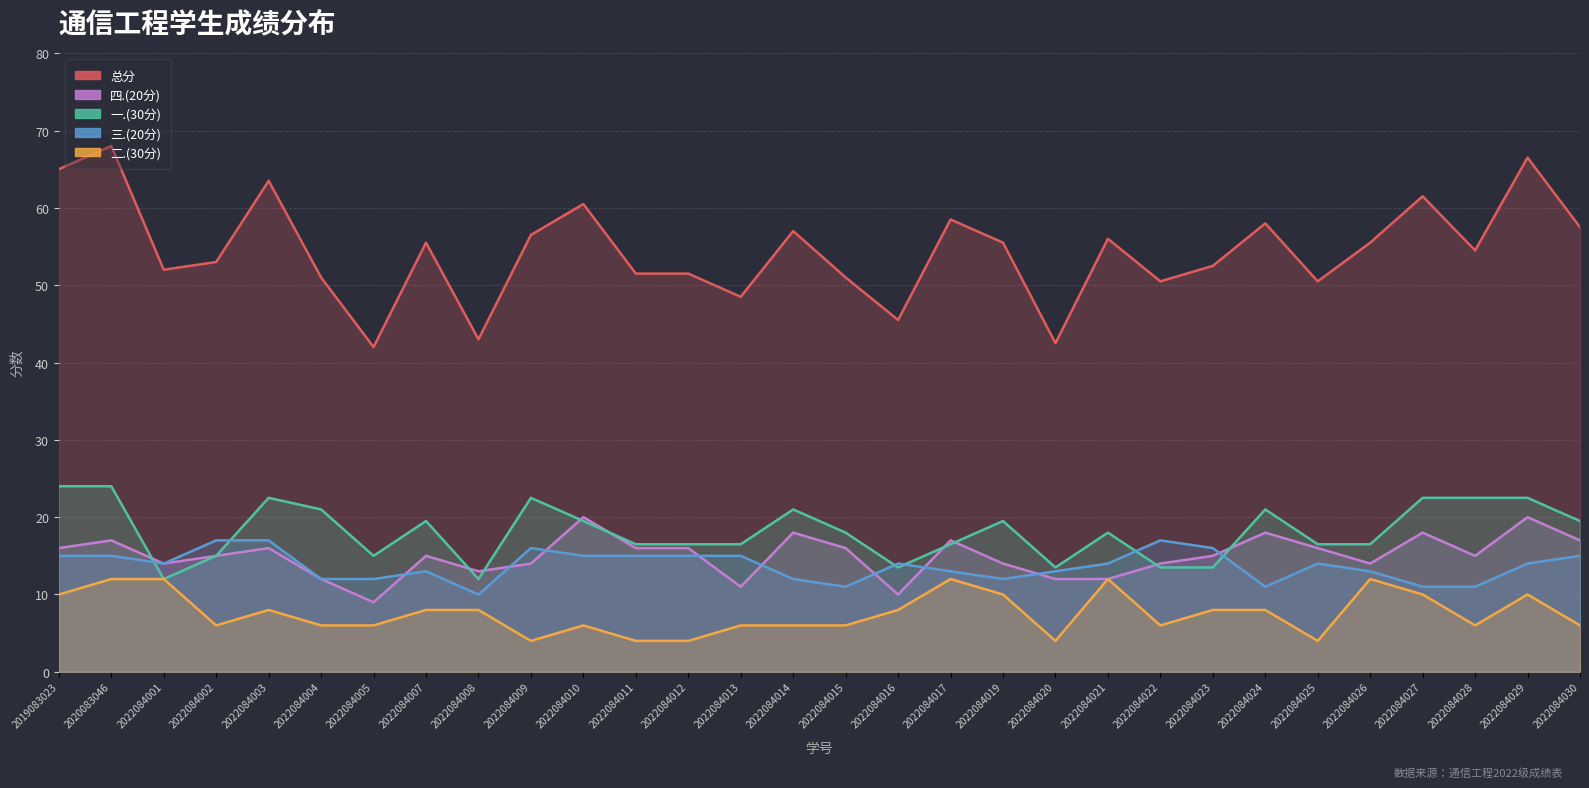

List the labels in order of 四.(20分) value, smallest first.

2022084005, 2022084016, 2022084013, 2022084004, 2022084020, 2022084021, 2022084008, 2022084001, 2022084009, 2022084019, 2022084022, 2022084026, 2022084002, 2022084007, 2022084023, 2022084028, 2019083023, 2022084003, 2022084011, 2022084012, 2022084015, 2022084025, 2020083046, 2022084017, 2022084030, 2022084014, 2022084024, 2022084027, 2022084010, 2022084029